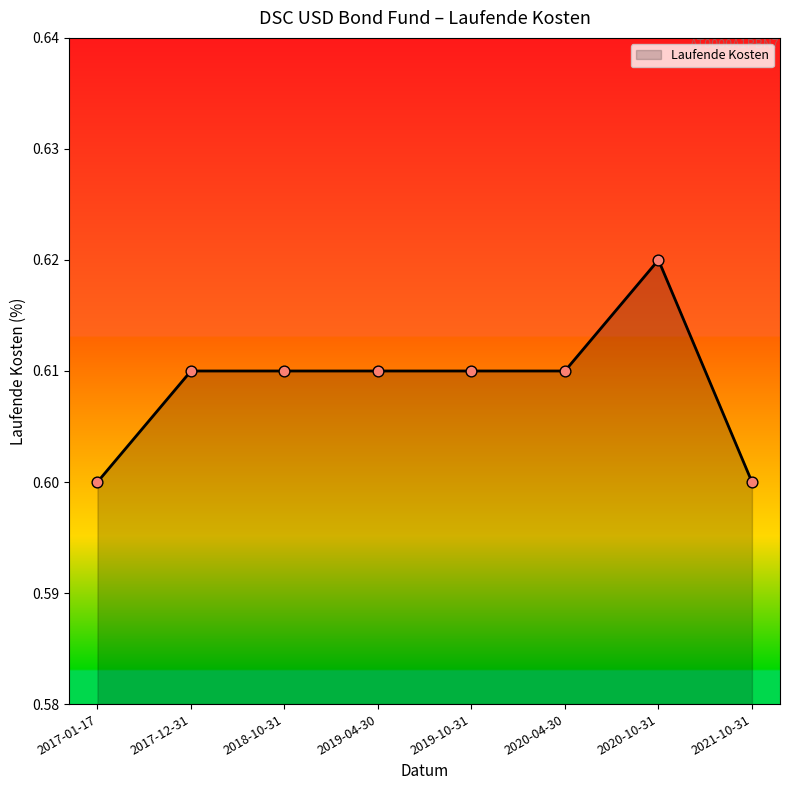

Between 2019-10-31 and 2020-10-31, which is larger?

2020-10-31